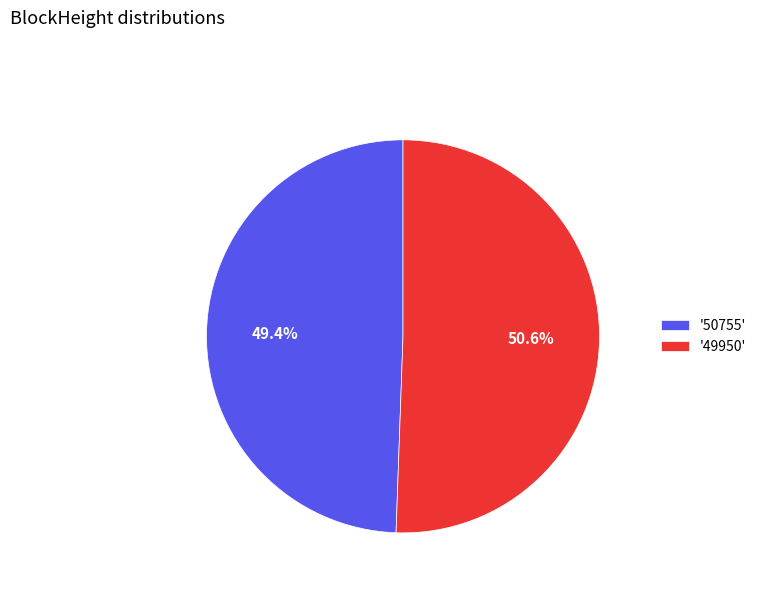

To the nearest percent, what is the difference between the largest and smallest slice percentages?

1%